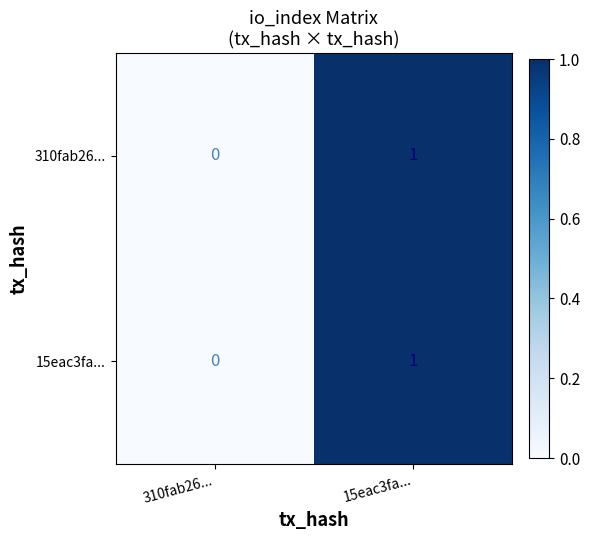

At which category is the sum across all series the highest?

15eac3fa...